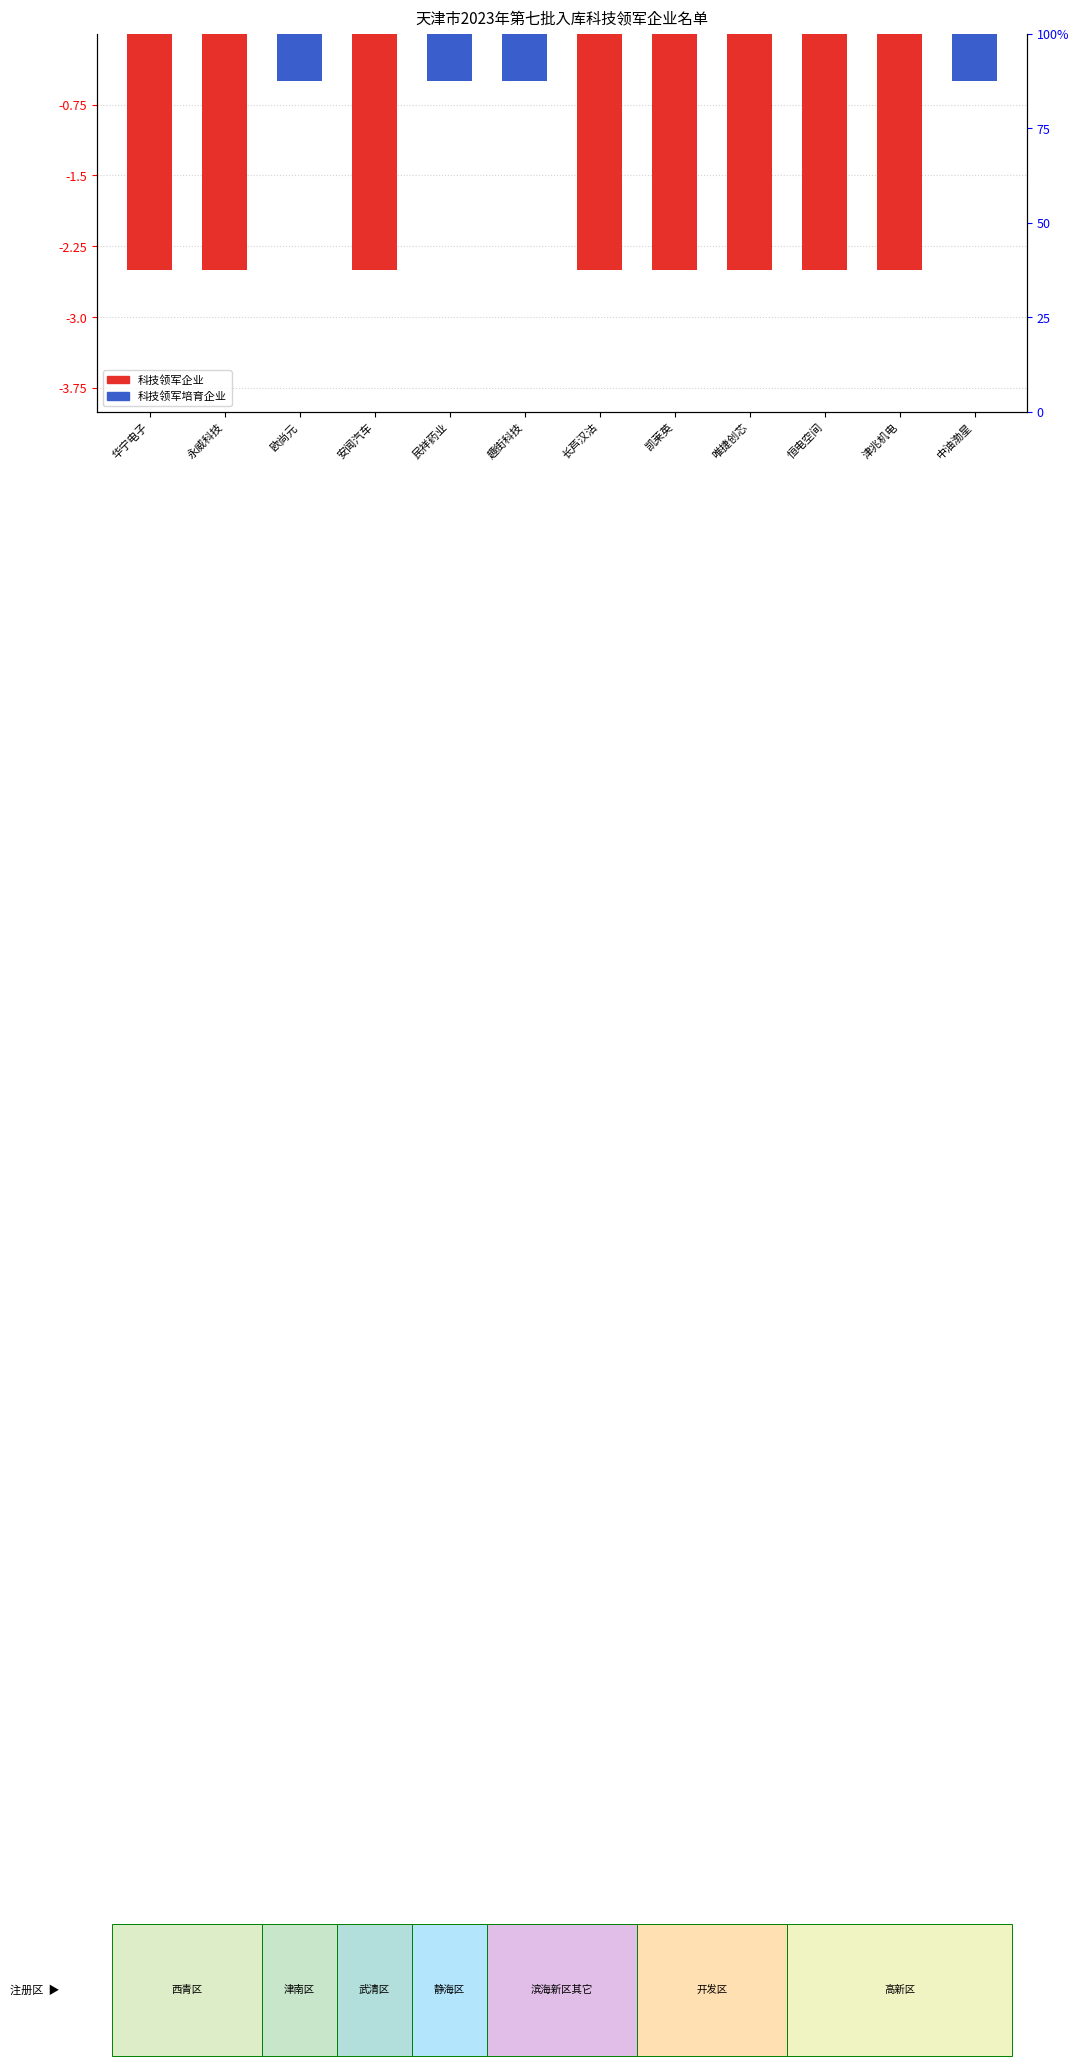

Where does the 科技领军企业 series first go above -2?

欧尚元